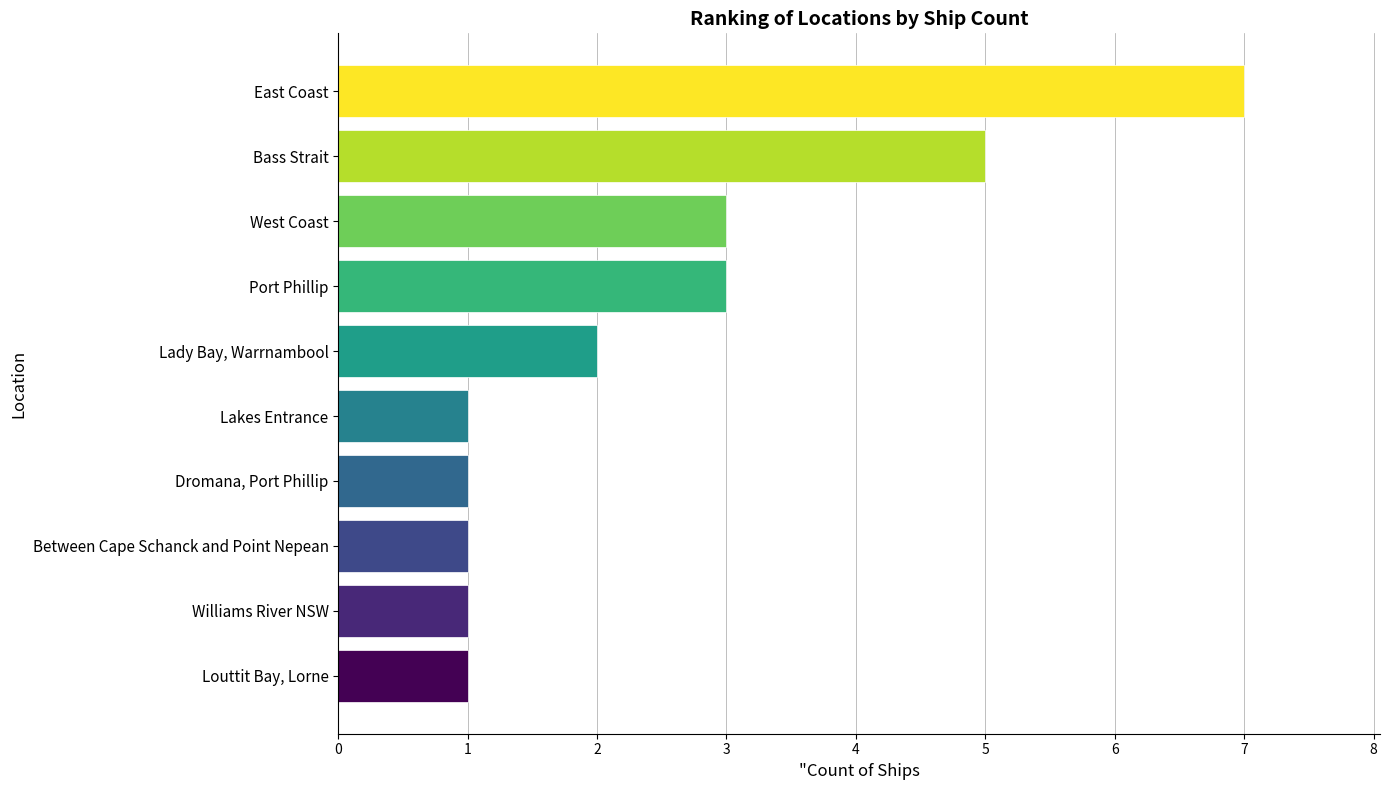

What is the difference between the maximum and minimum values?

6